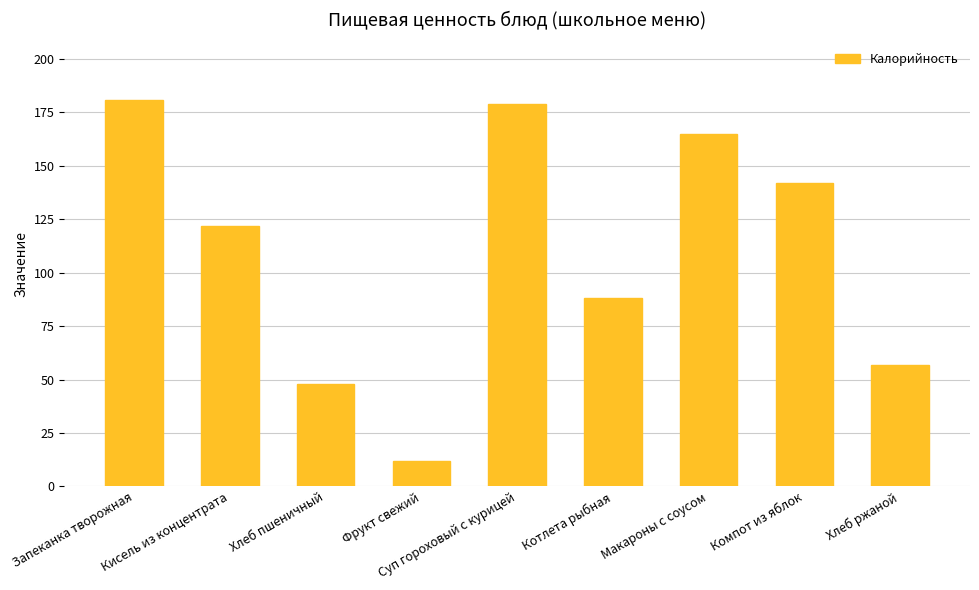

At which label does the data first exceed 122?

Запеканка творожная